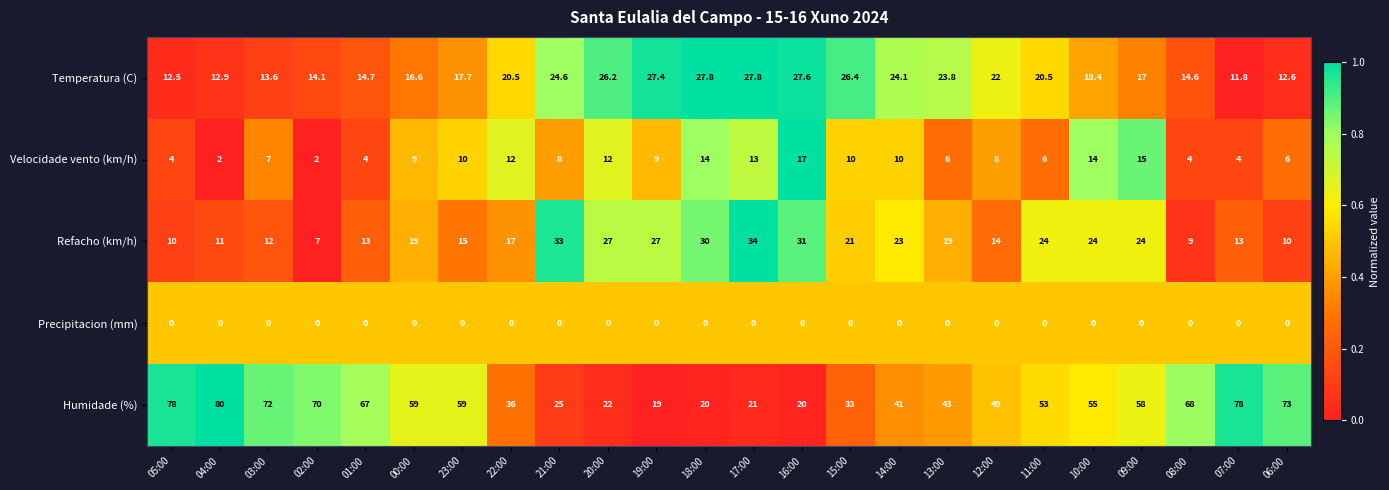

What is the total value across all series at 00:00?

103.6